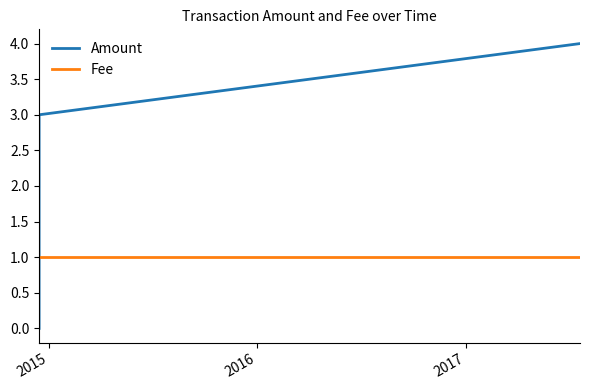

What is the highest value of the Amount series?

4